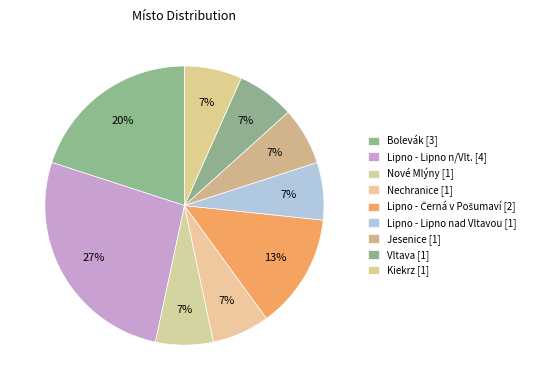

To the nearest percent, what is the difference between the largest and smallest slice percentages?

20%